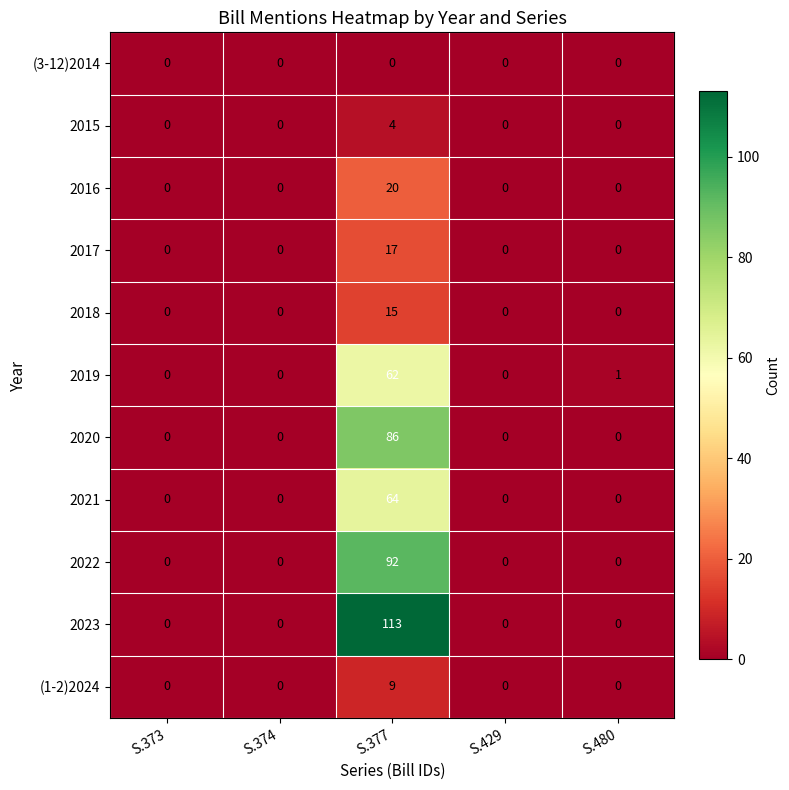

Which series has the largest total across all categories?

2023